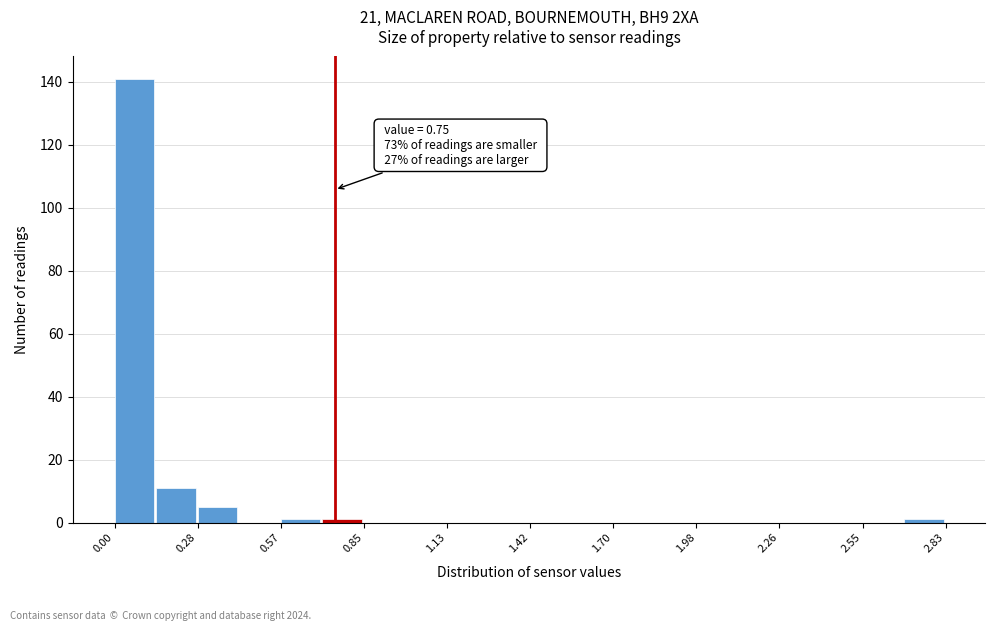

Around what value on the x-axis is the tallest bar? Give the approximate position of its centre, as read against the axis.

0.05